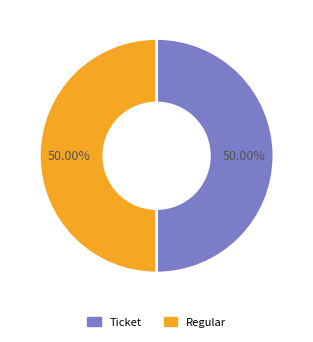

What is the ratio of the value at Ticket to the value at Regular?

1.0